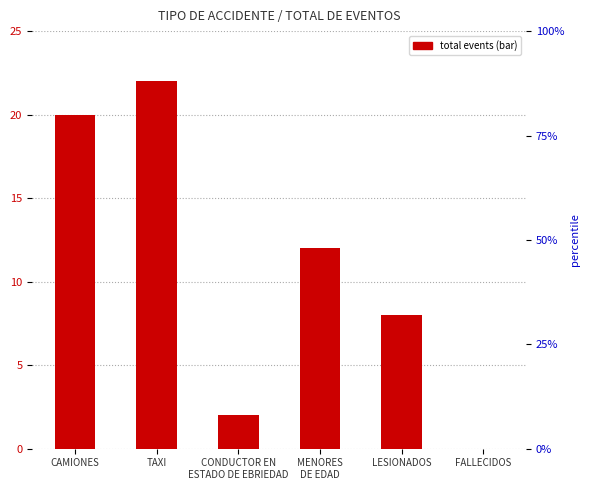

What position from the right is FALLECIDOS?

1